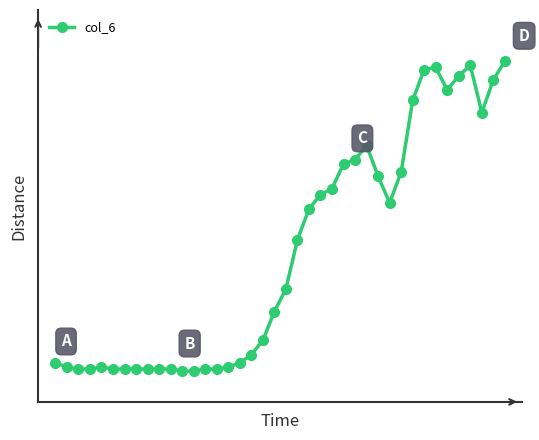

What is the value of the 27th point from the left?

1.0